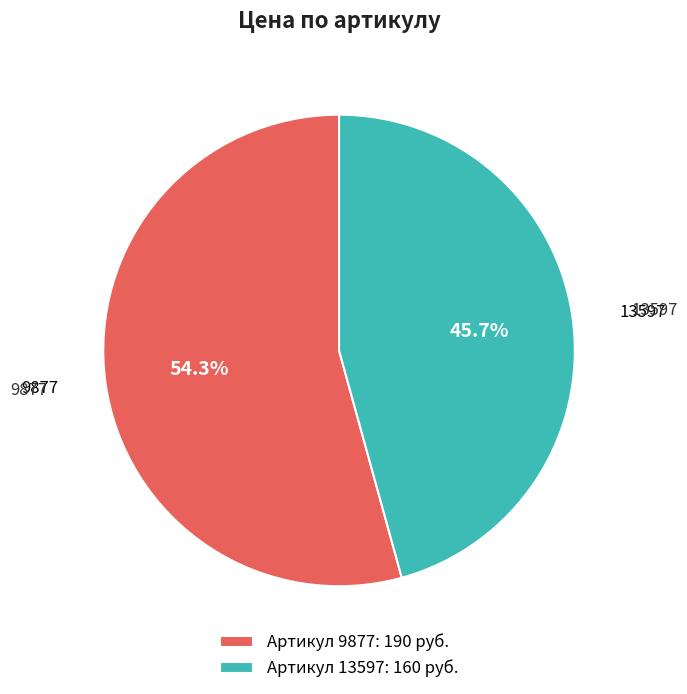

What percentage do Артикул 13597: 160 руб. and Артикул 9877: 190 руб. together represent?

100.0%